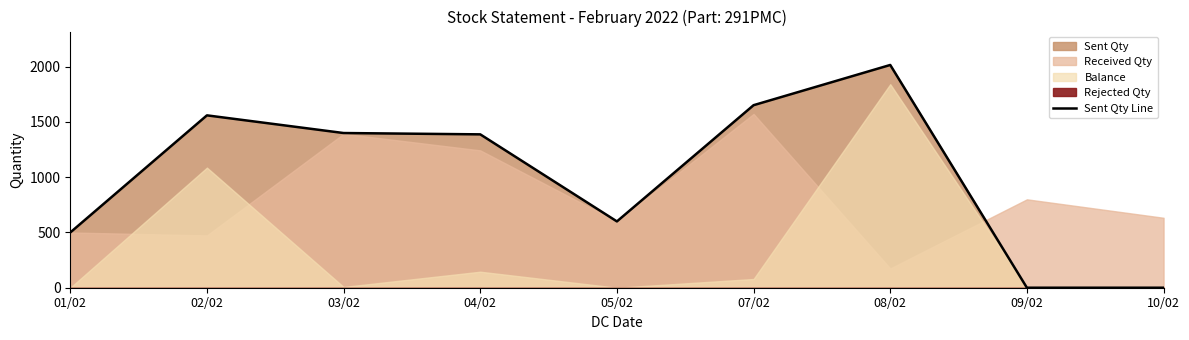

How many positive values are there?

7